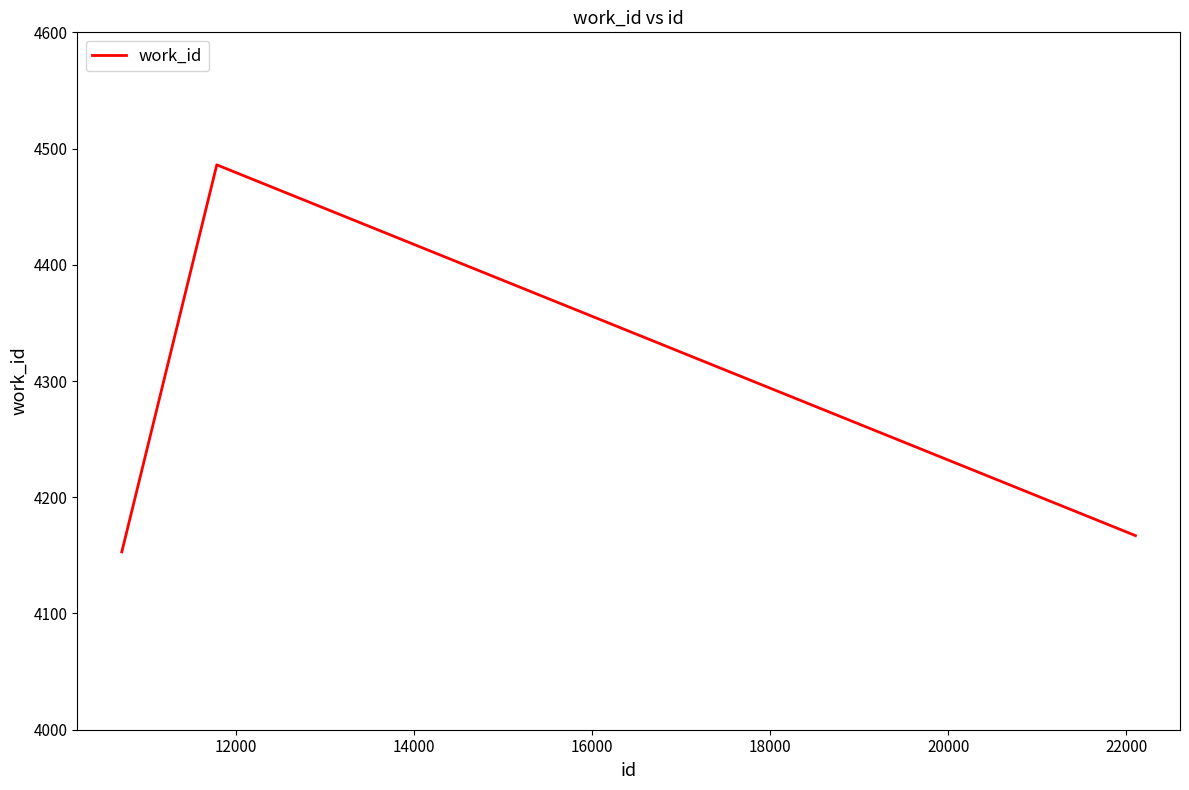

What is the sum of all values?

12806